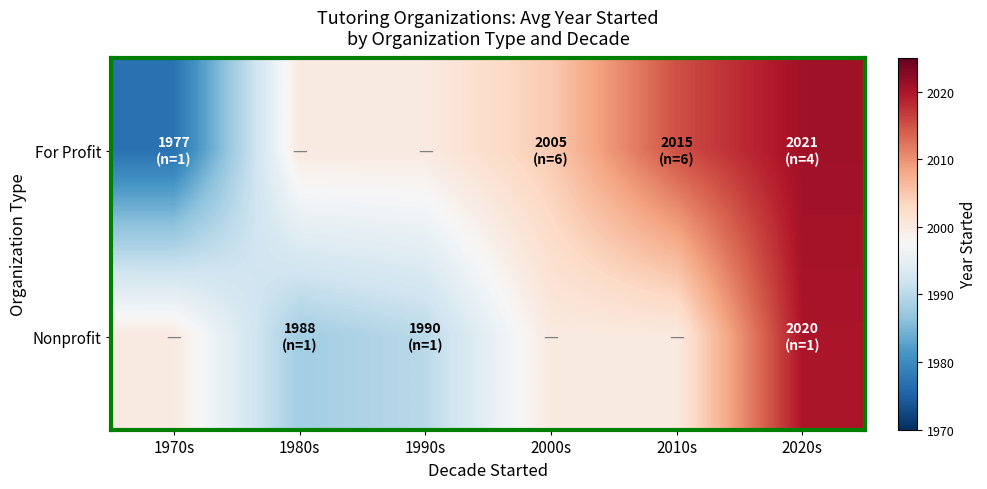

Reading left to right, transcribe all the data shown in this chart.

For Profit: 1970s=1977.0	1980s=2000.0	1990s=2000.0	2000s=2004.7	2010s=2015.2	2020s=2020.8
Nonprofit: 1970s=2000.0	1980s=1988.0	1990s=1990.0	2000s=2000.0	2010s=2000.0	2020s=2020.0